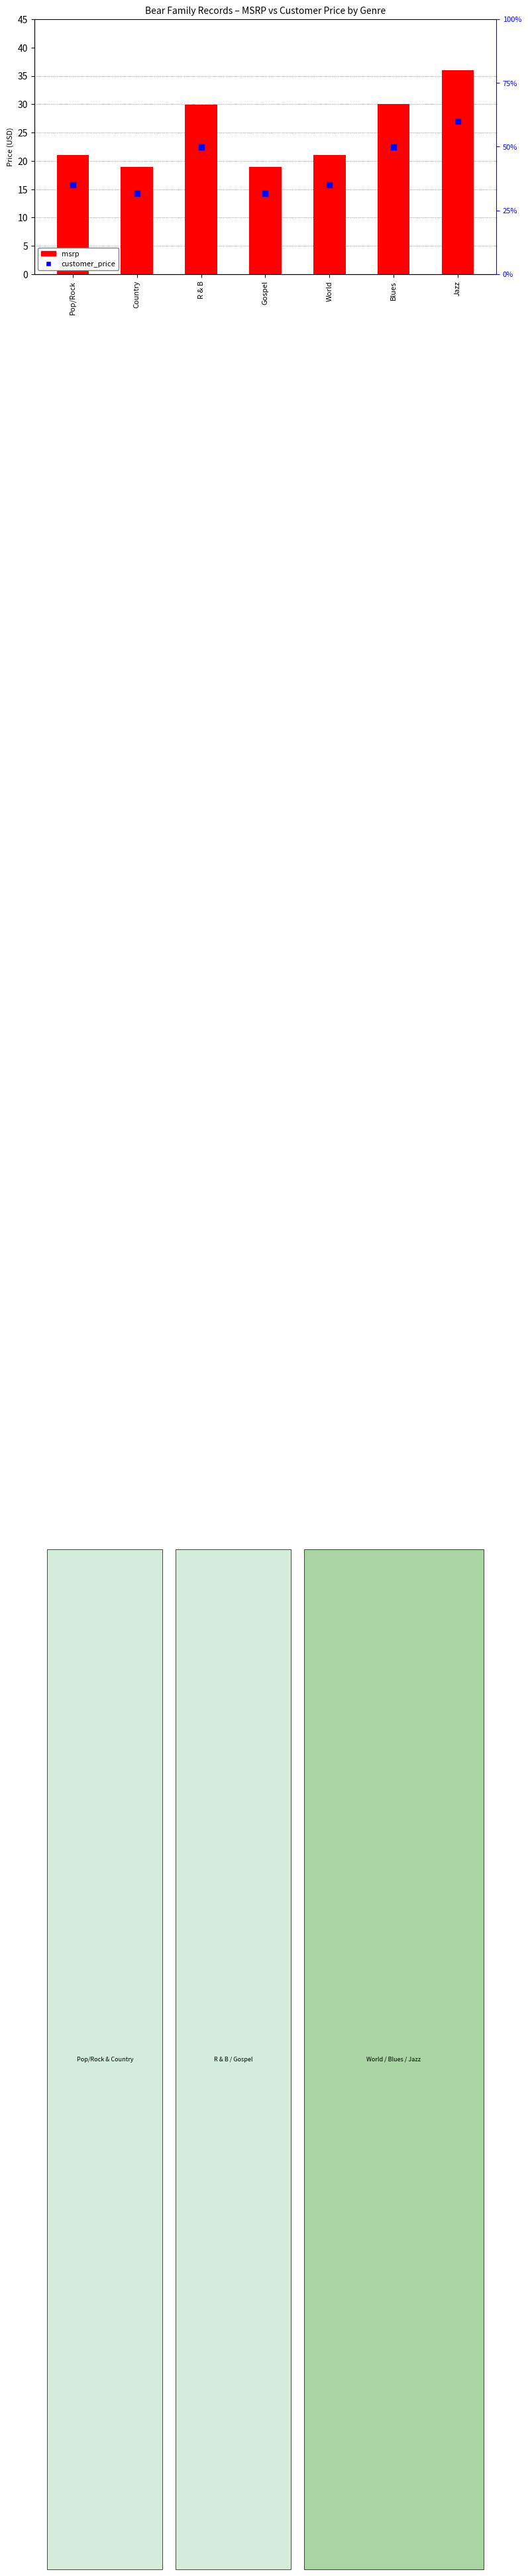

What is the ratio of the value at R & B to the value at Blues?

1.0